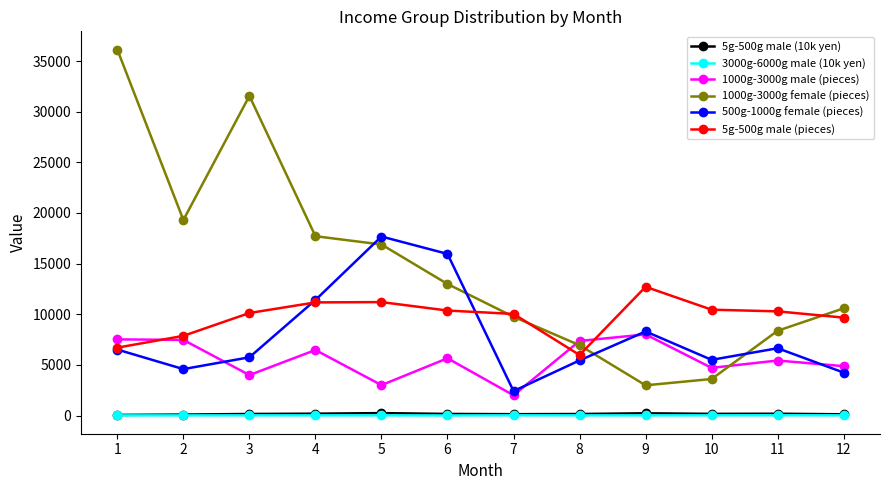

What are all the series names shown in the legend?

5g-500g male (10k yen), 3000g-6000g male (10k yen), 1000g-3000g male (pieces), 1000g-3000g female (pieces), 500g-1000g female (pieces), 5g-500g male (pieces)